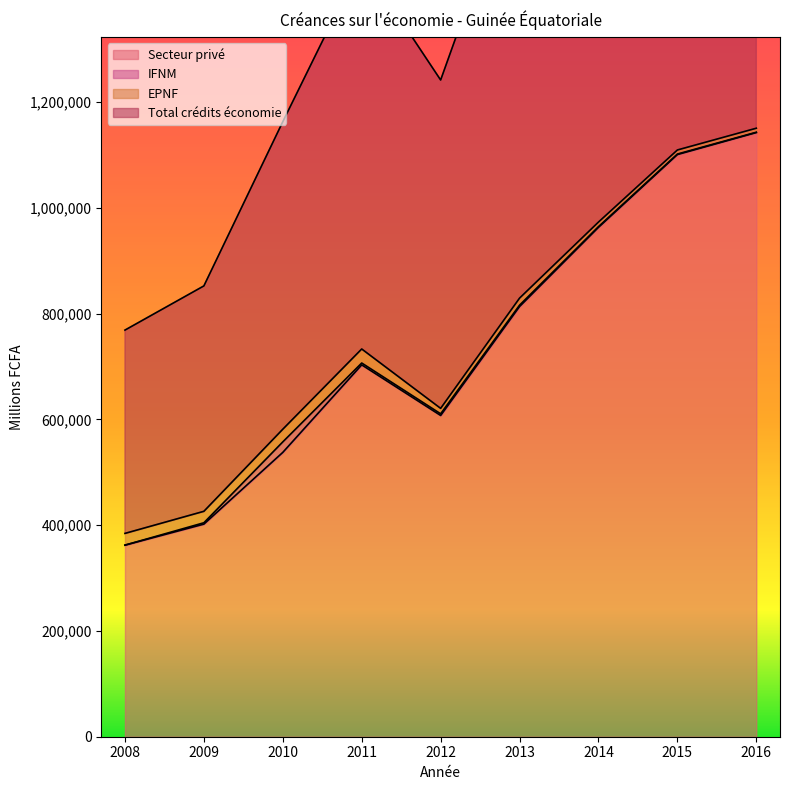

How many interior local peaks does the Secteur privé series have?

1